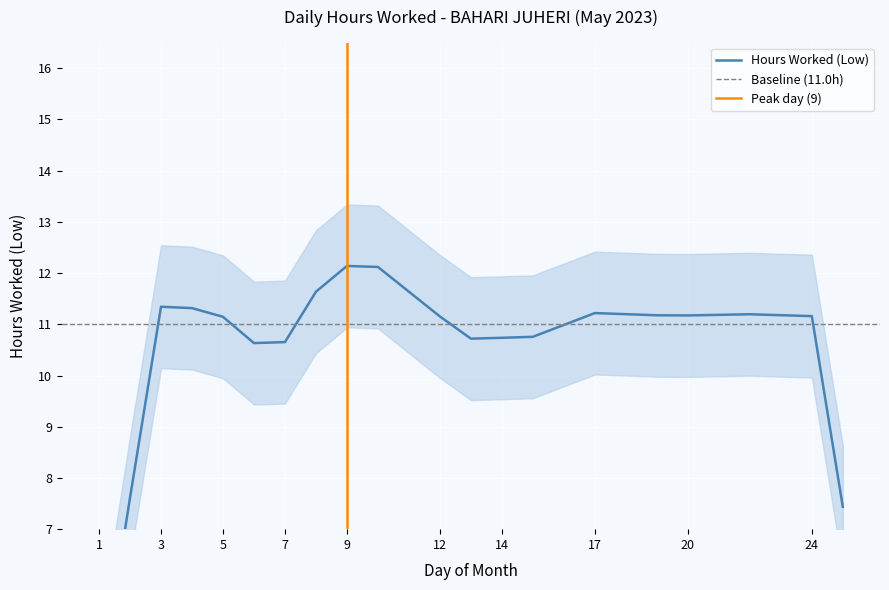

How many data points are above 11?

16